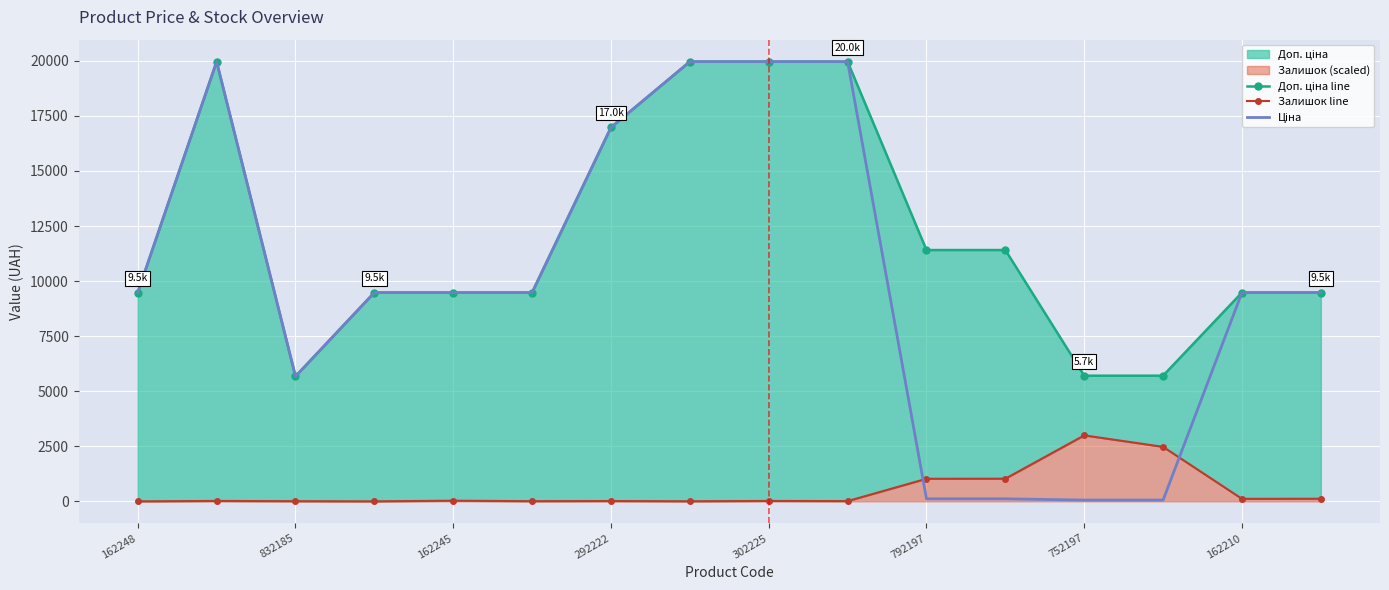

How many data points does each series have?

16